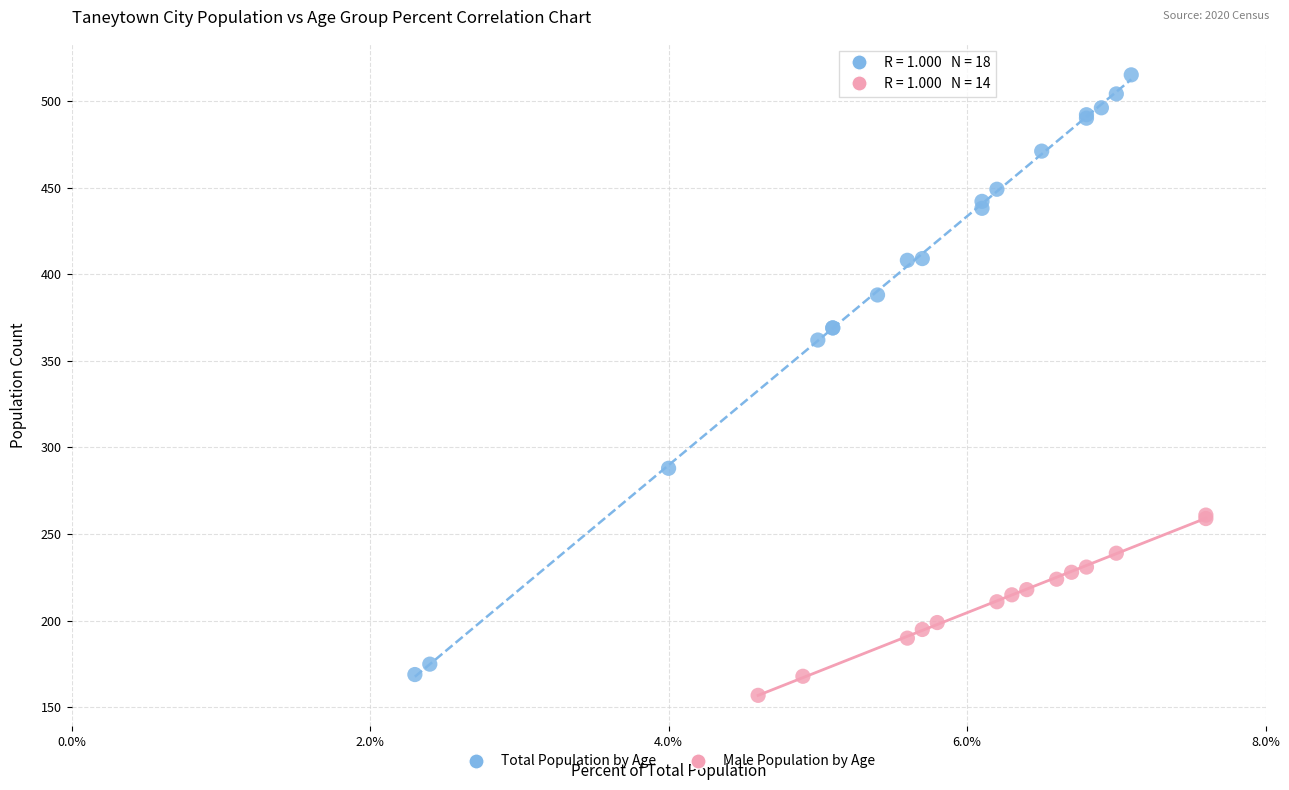

Which series has the widest spread of Y values?

Total Population by Age